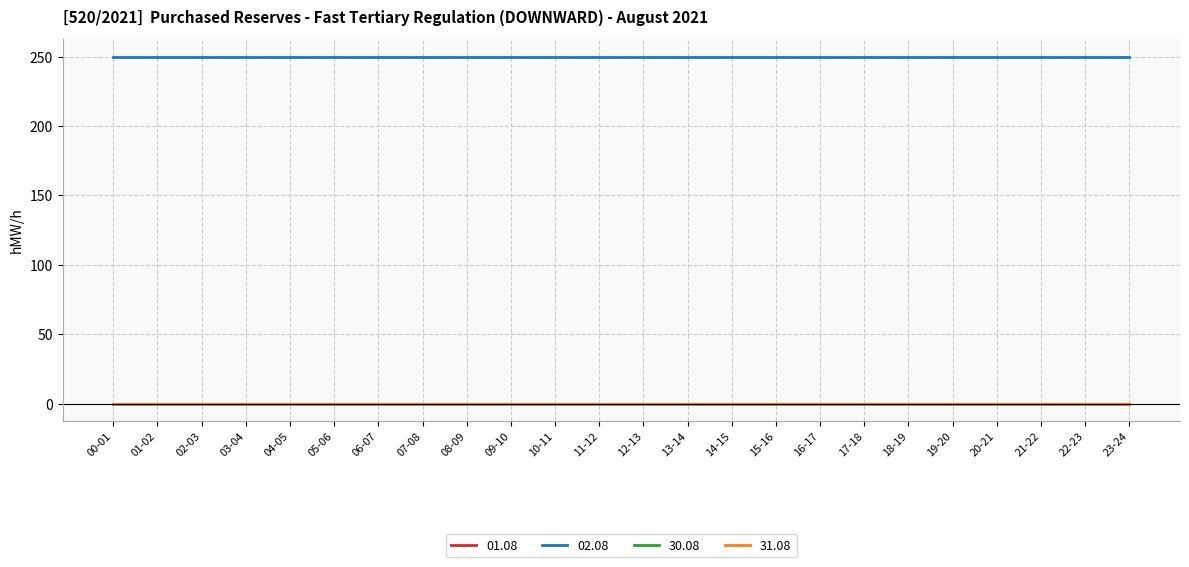

True or false: 30.08 and 31.08 intersect in this chart.

False